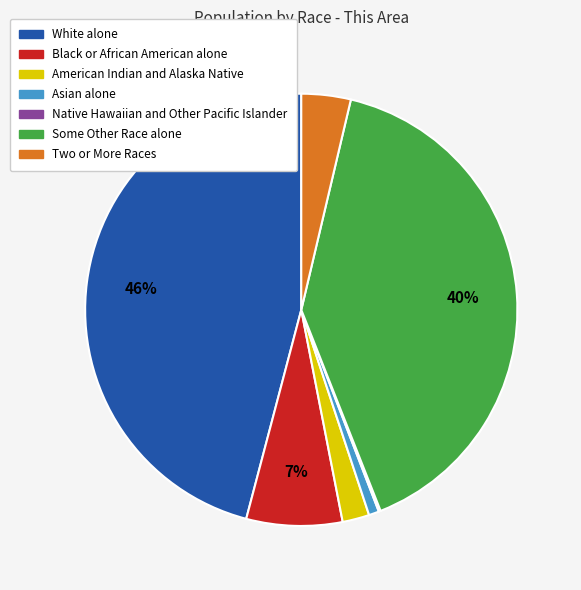

Do Asian alone and Some Other Race alone together represent more than half of the pie?

No